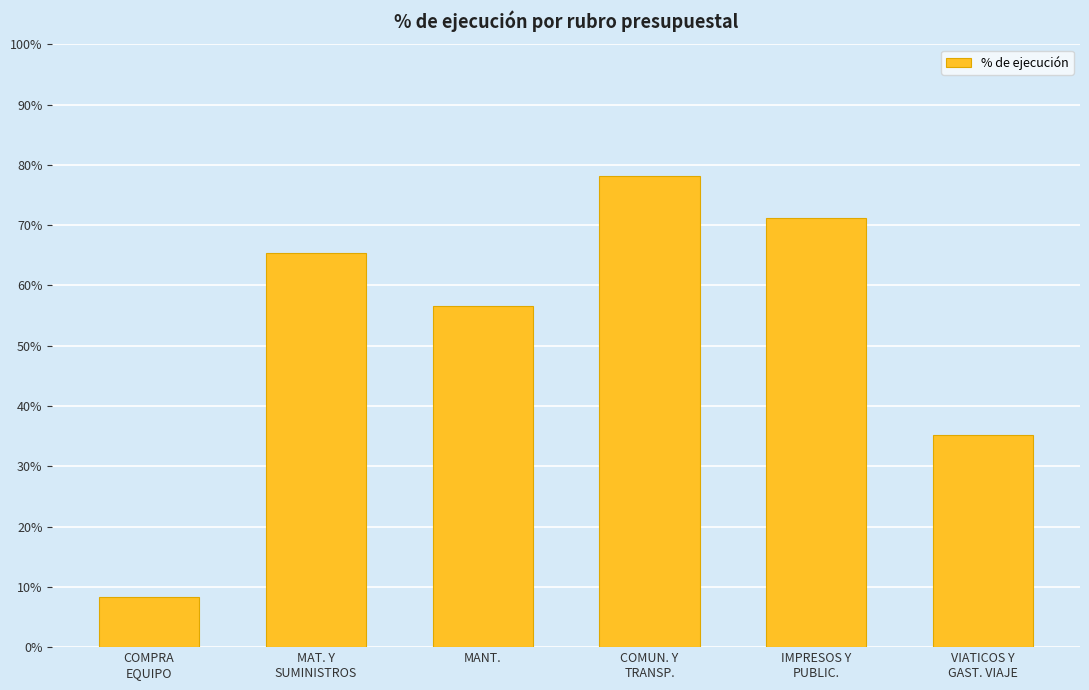

What is the sum of all values?

3.1